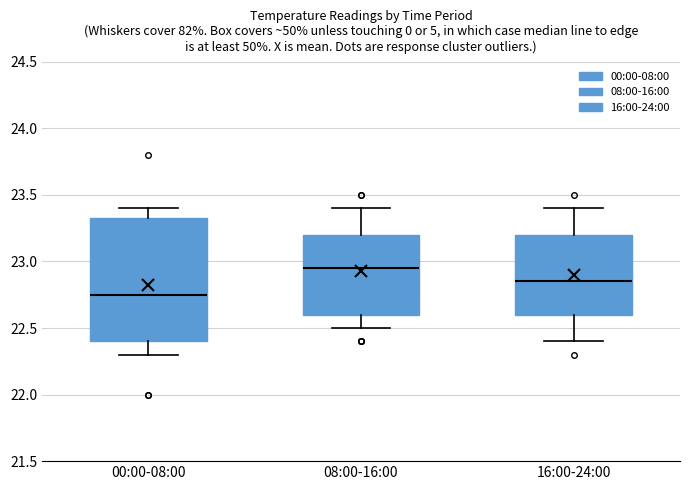

Reading left to right, transcribe this box plot: for each box, give where its median line is, the range the box spans, and where its two whiskers end, as read against the y-axis. The values are not printed on the chart, so give them approximately, as read against the axis.

00:00-08:00: median 22.75, box 22.40 to 23.35, whiskers 22.30 to 23.40
08:00-16:00: median 22.95, box 22.60 to 23.20, whiskers 22.50 to 23.40
16:00-24:00: median 22.85, box 22.60 to 23.20, whiskers 22.40 to 23.40